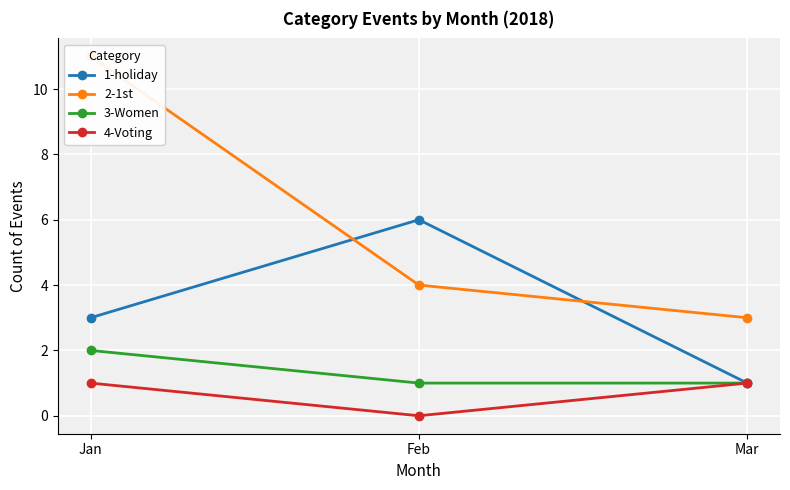

At which category is the sum across all series the highest?

Jan